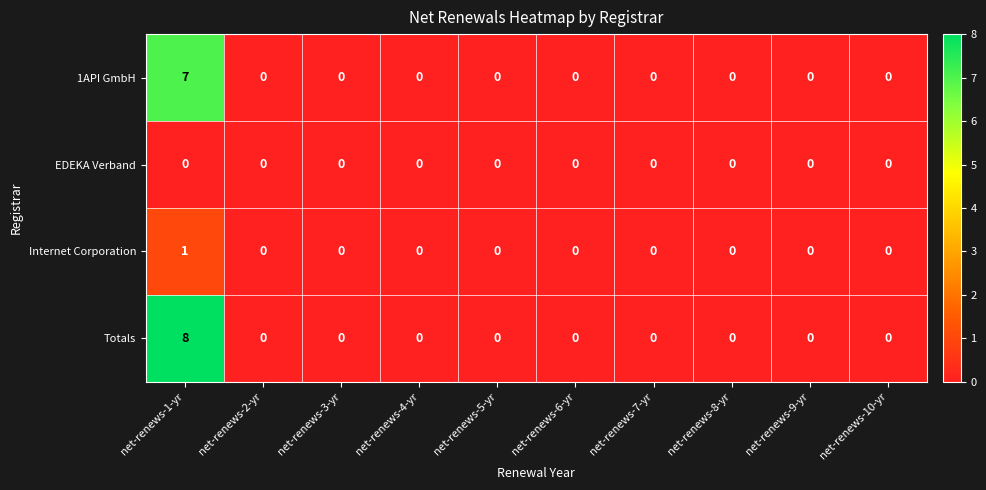

What is the difference between the maximum and minimum values in the Totals series?

8